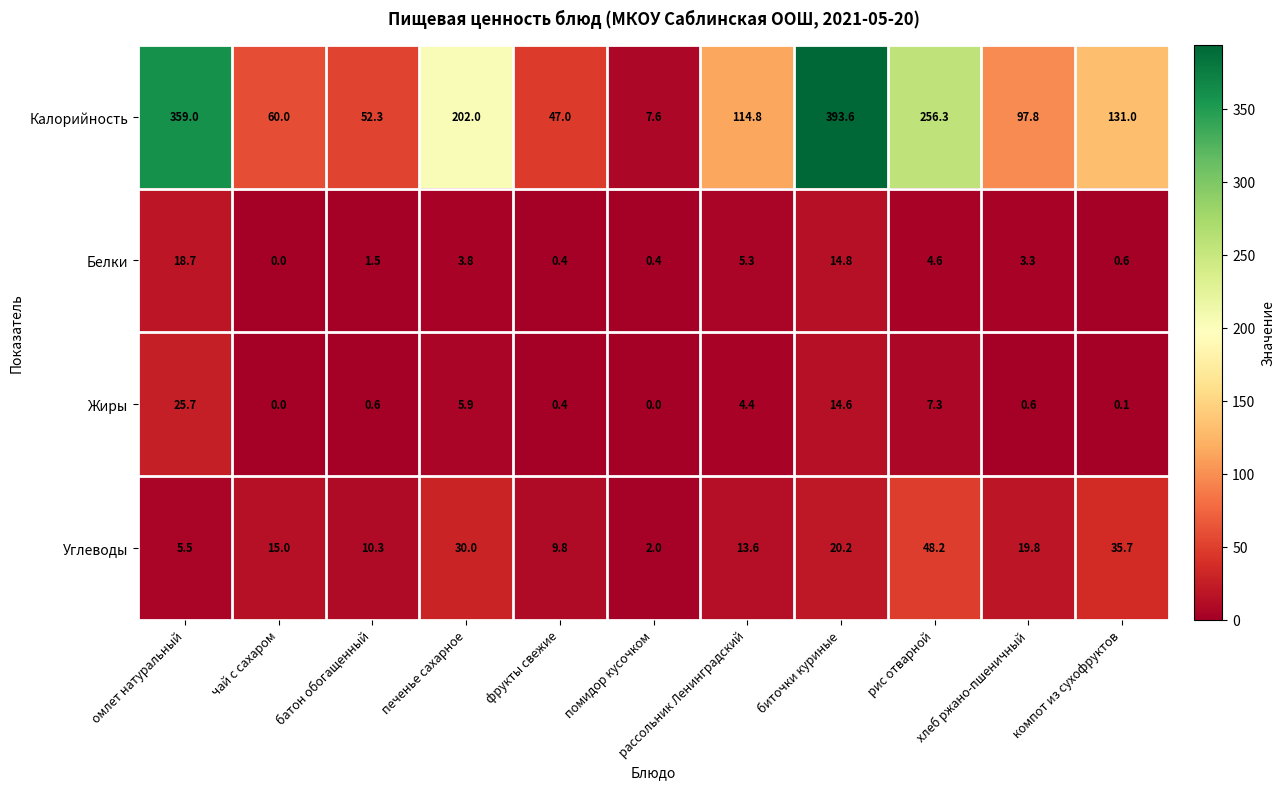

What is the spread (max minus min) of values at биточки куриные?

379.0